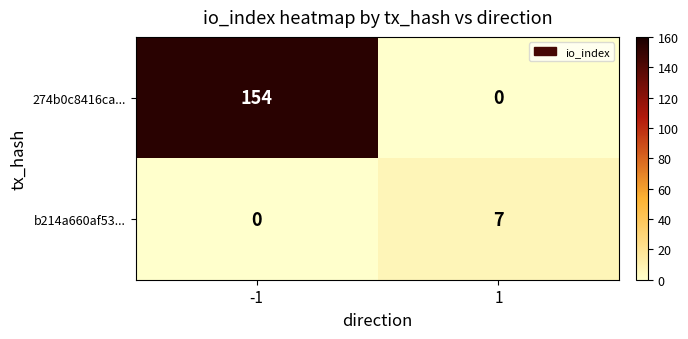

Count the number of data series in this chart.

2